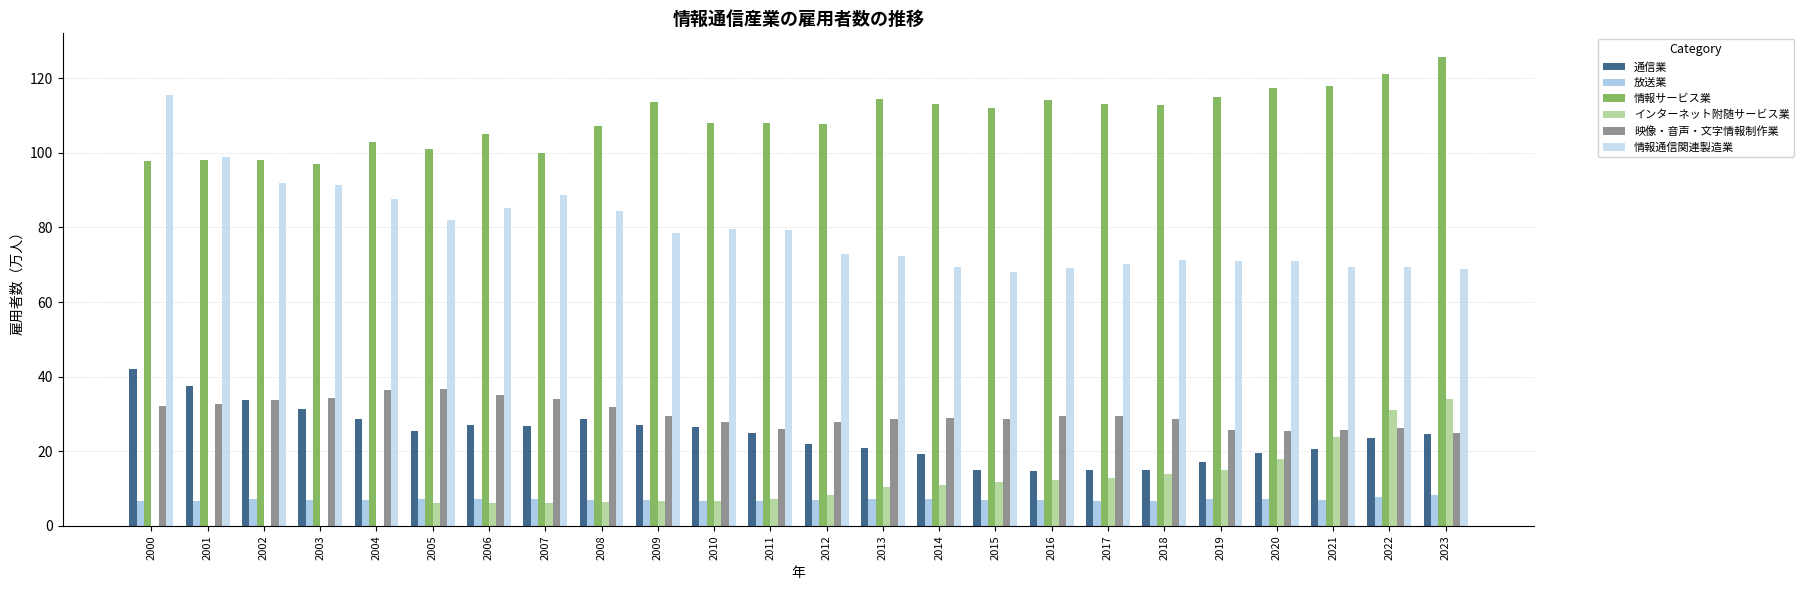

True or false: 情報通信関連製造業 has a value of 41.9 at 2020.

False